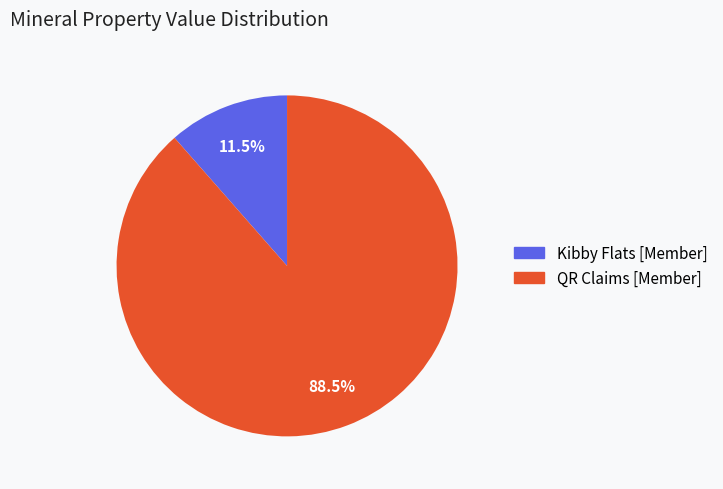

Does QR Claims [Member] account for over 50% of the chart?

Yes